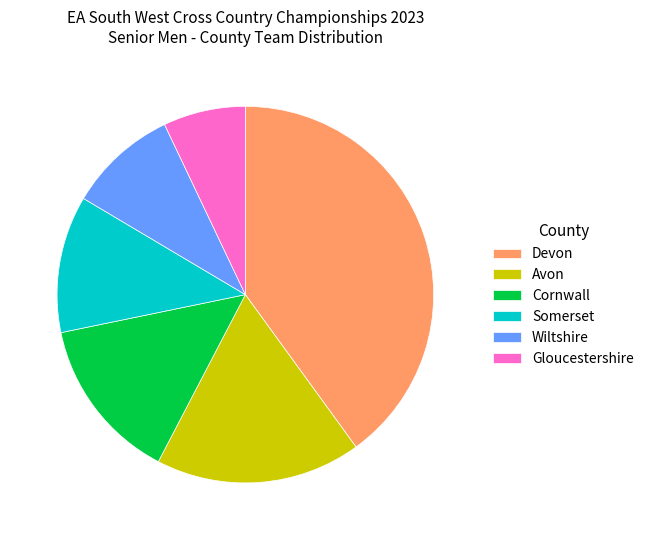

Does any single category account for the majority?

No